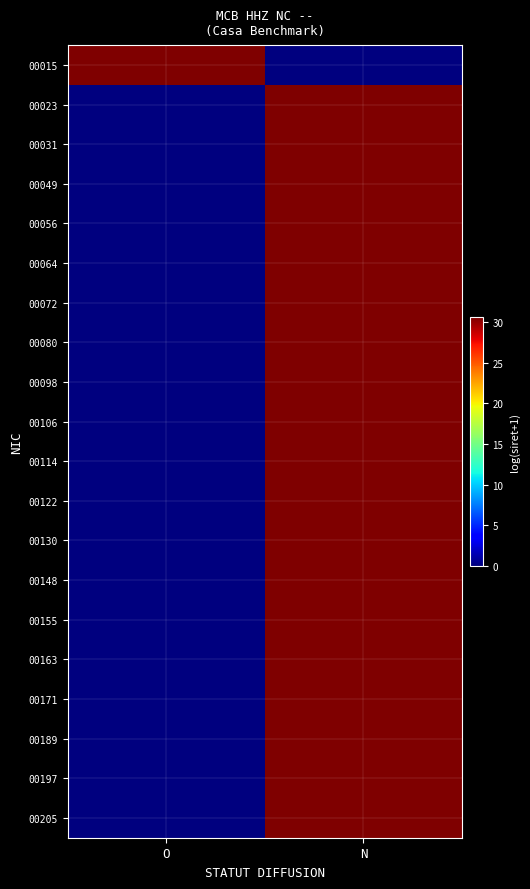

Which series has the largest total across all categories?

00205